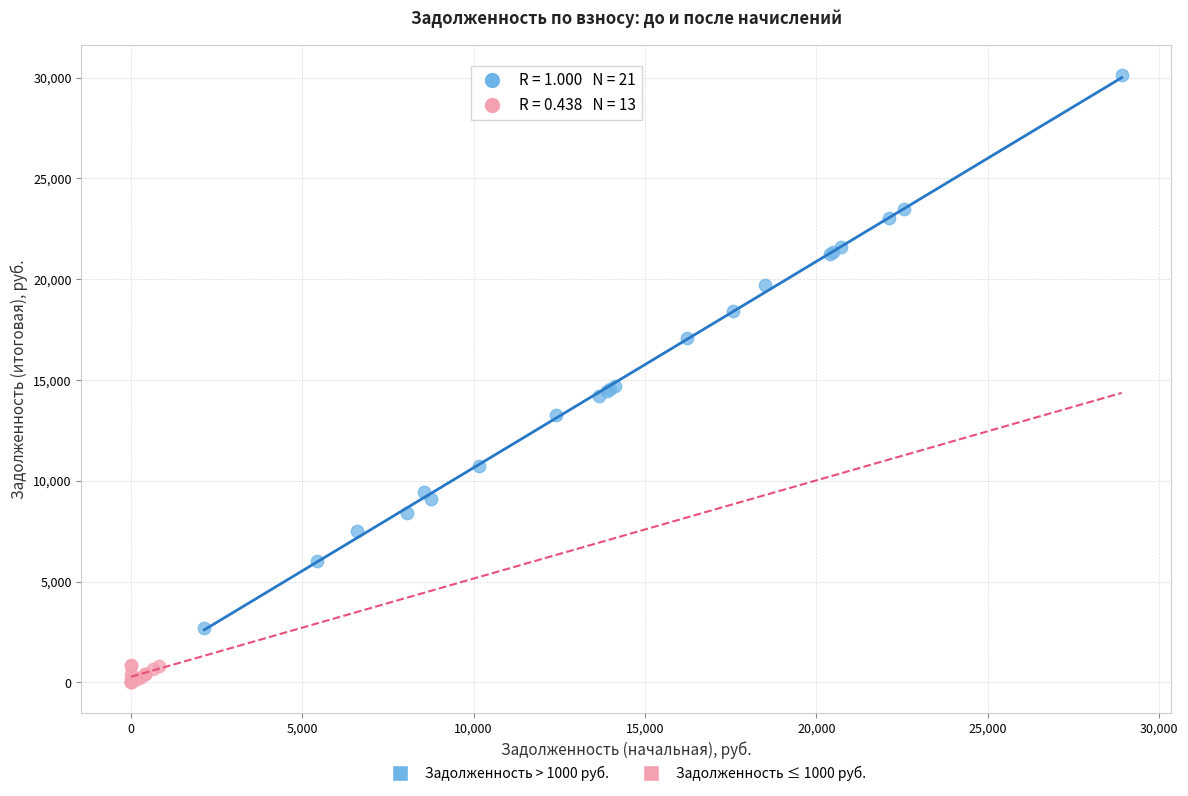

Which series has the largest Y range (max minus min)?

Задолженность > 1000 руб.